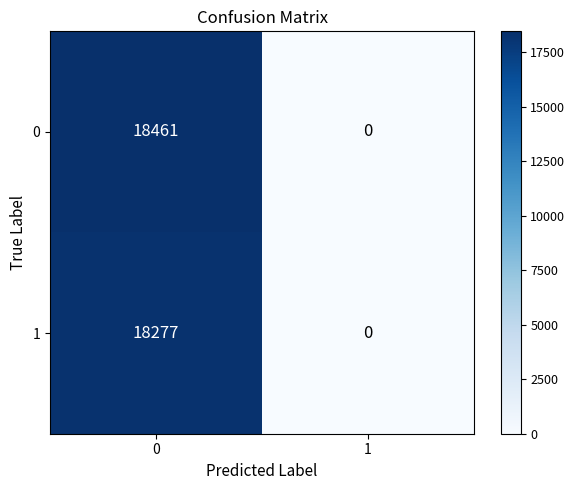

Which series has the widest spread of values?

0